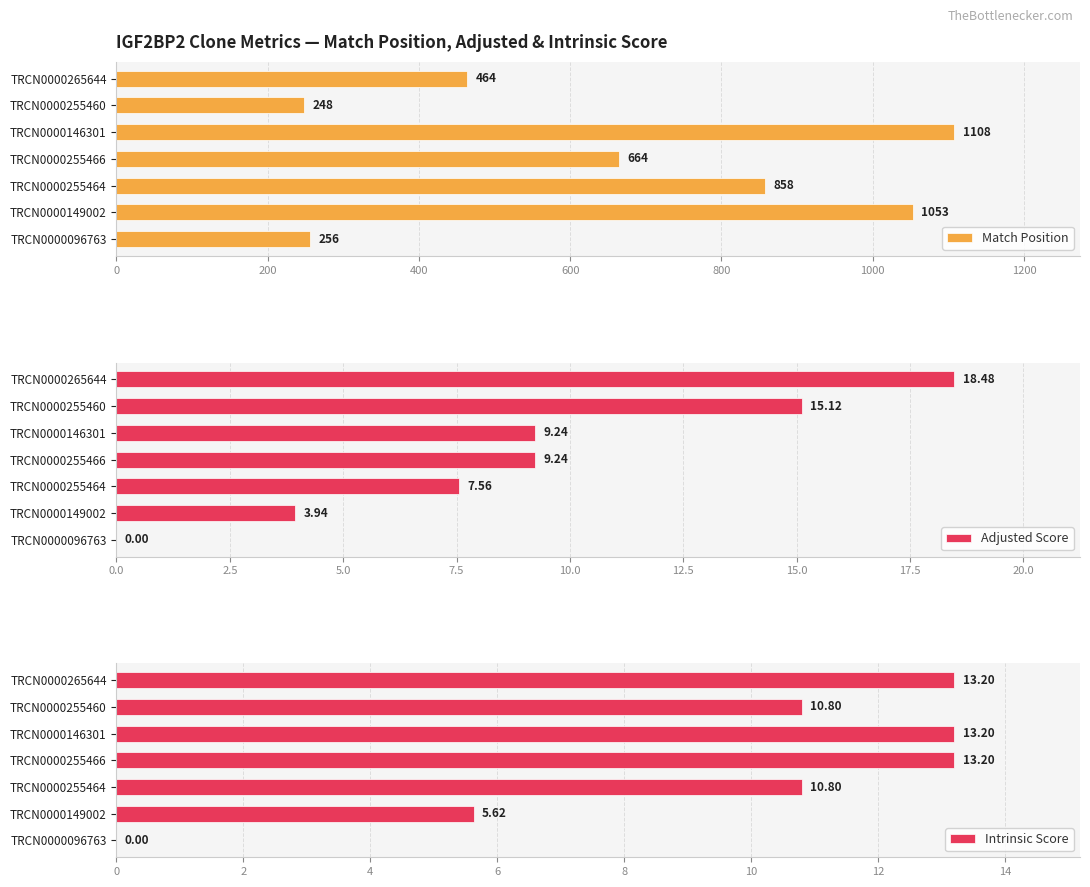

What is the value of the Adjusted Score bar at the 5th from the left?

7.6